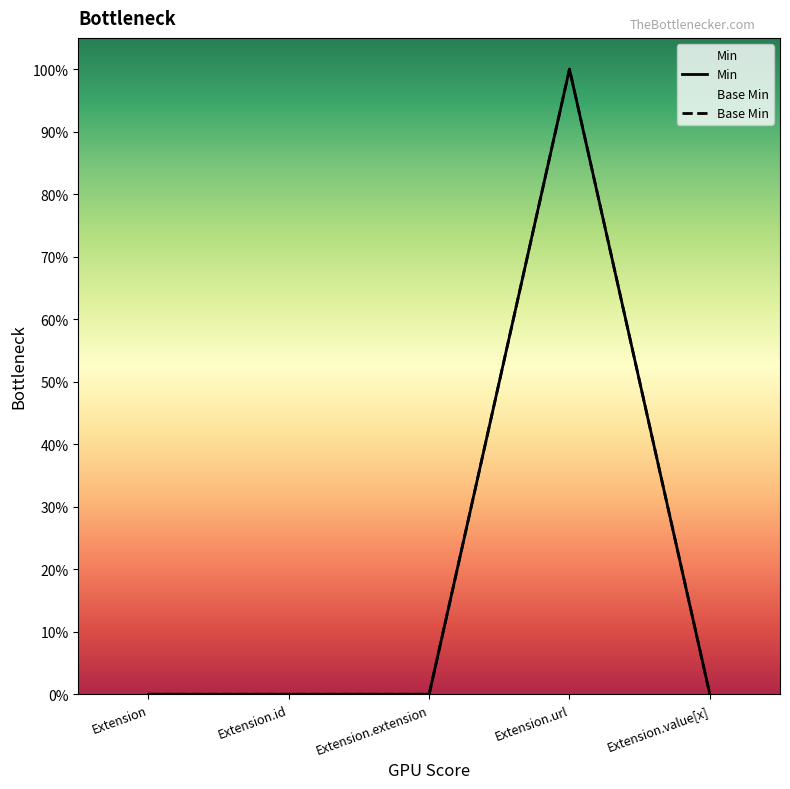

The Min series shows 0 at Extension.value[x]. True or false?

True